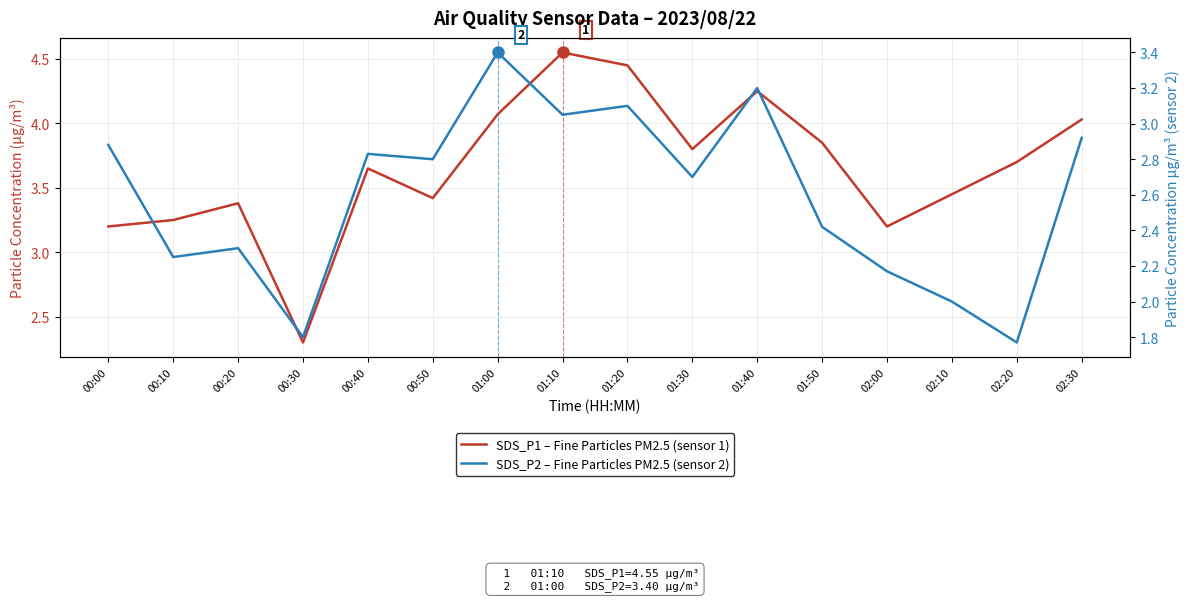

At which category is the sum across all series the highest?

01:10